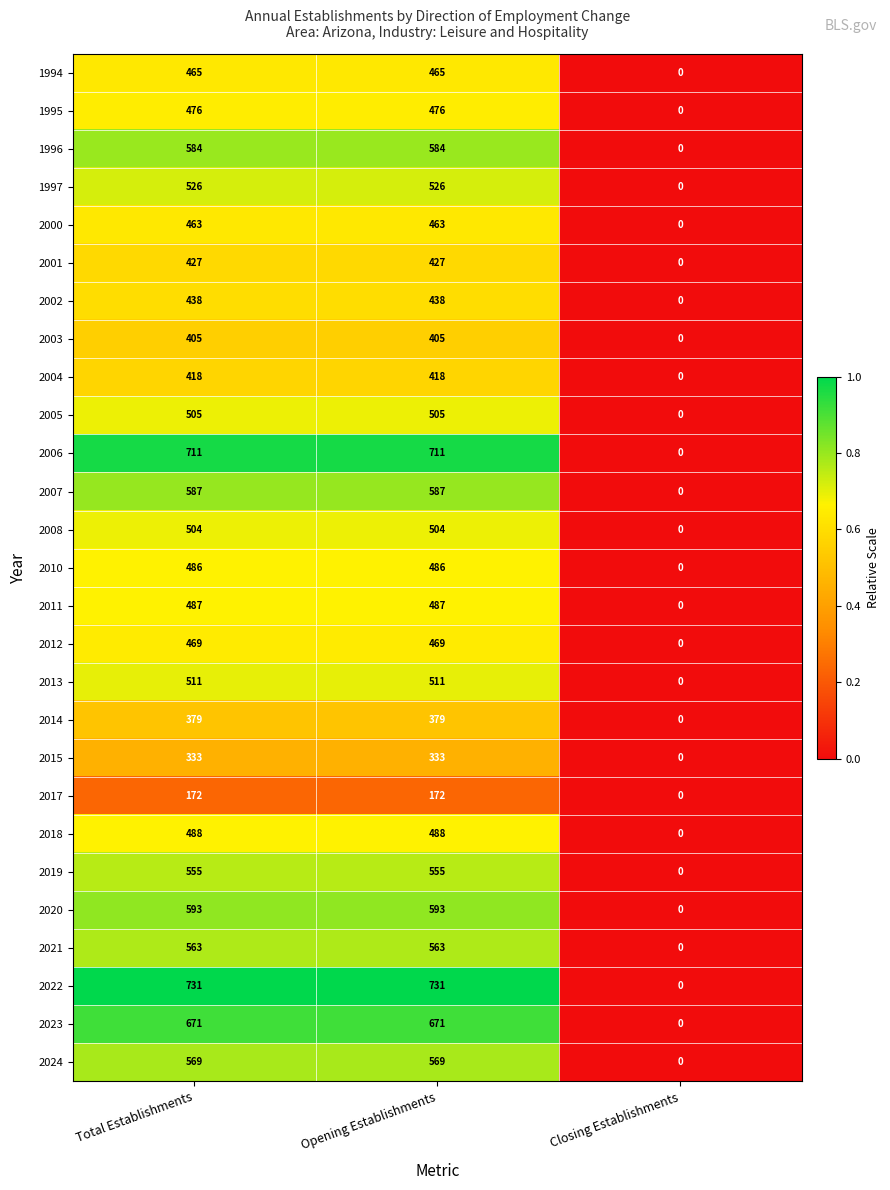

What is the greatest value displayed?

731